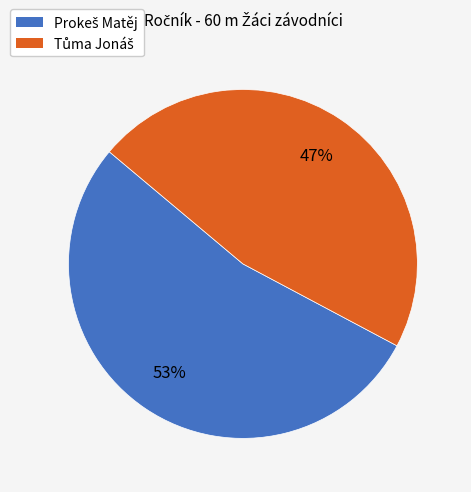

Is there a majority slice in this chart?

Yes